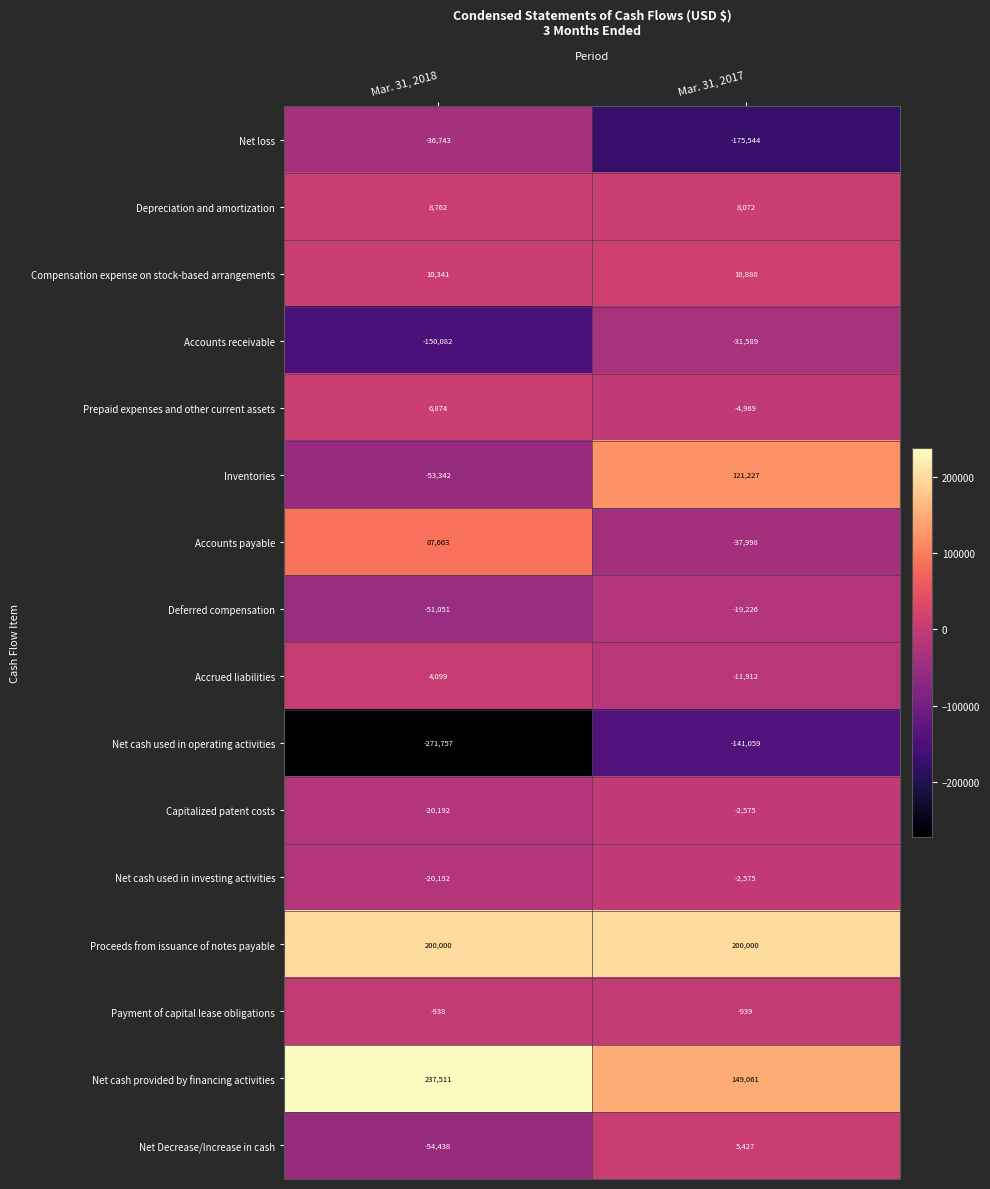

What is the minimum value shown in the chart?

-271757